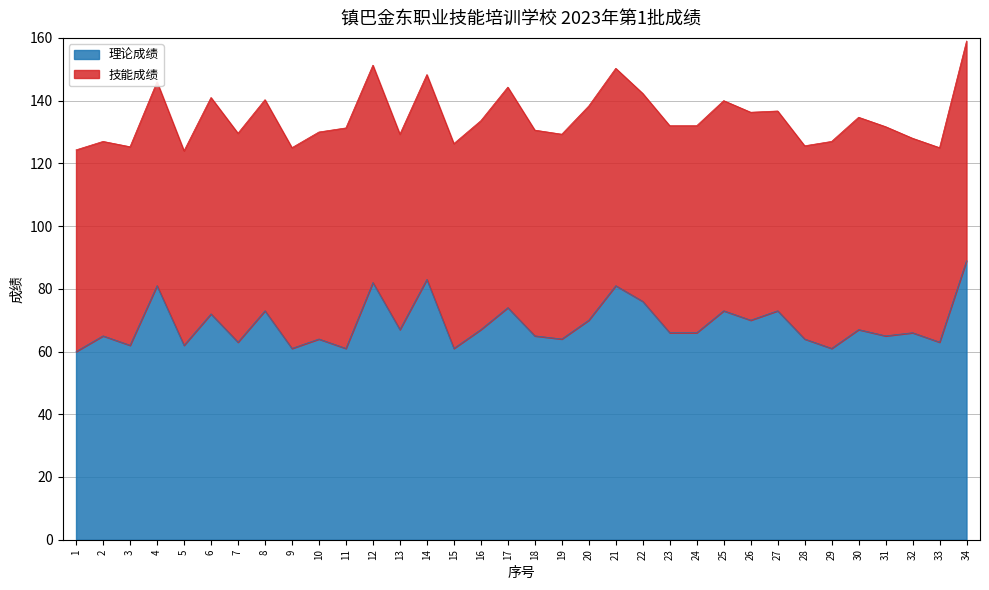

How many points are higher than both their immediate neighbors (excluding endpoints)?

13